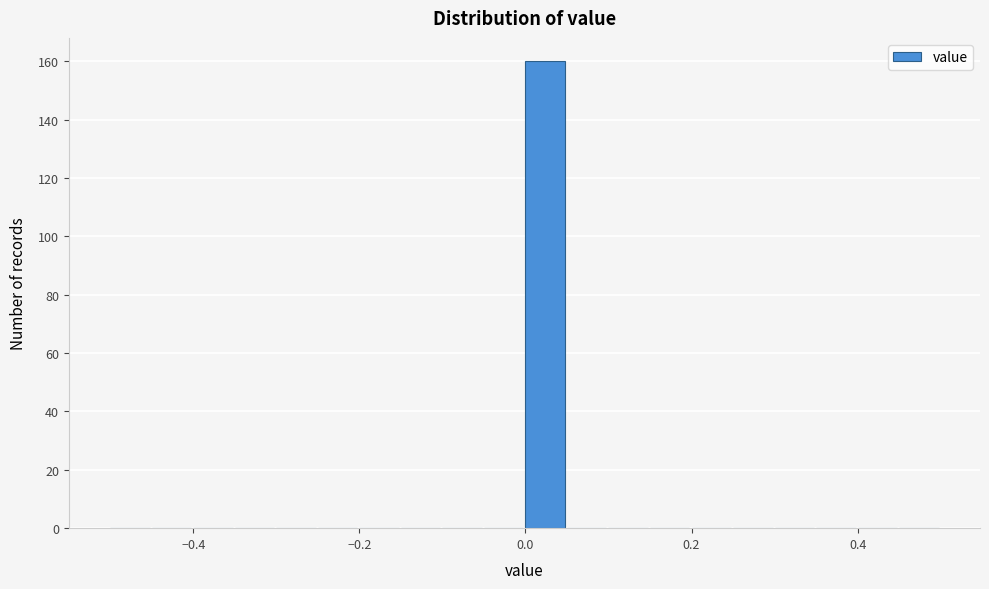

Read against the x-axis, roughly where is the centre of the tallest bar?

0.02